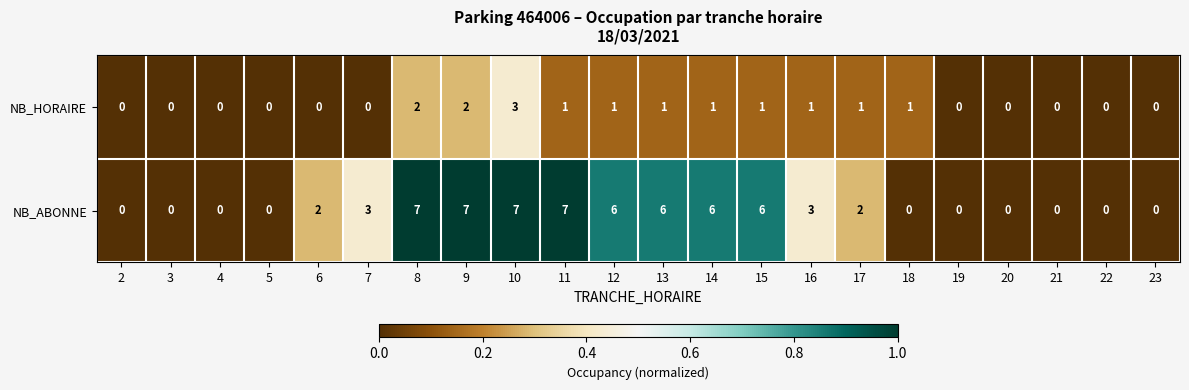

The value of NB_ABONNE at 18 is -3. True or false?

False